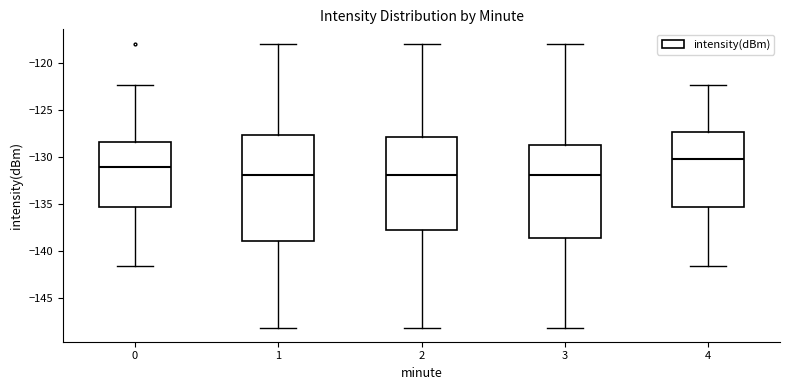

Reading left to right, read every box against the y-axis: the position of its median line, the range the box covers, and the ends of its whiskers. The values are not printed on the chart, so give them approximately, as read against the axis.

0: median -131.0, box -135.5 to -128.5, whiskers -141.5 to -122.5
1: median -132.0, box -139.0 to -127.5, whiskers -148.0 to -118.0
2: median -132.0, box -138.0 to -128.0, whiskers -148.0 to -118.0
3: median -132.0, box -138.5 to -128.5, whiskers -148.0 to -118.0
4: median -130.0, box -135.5 to -127.5, whiskers -141.5 to -122.5